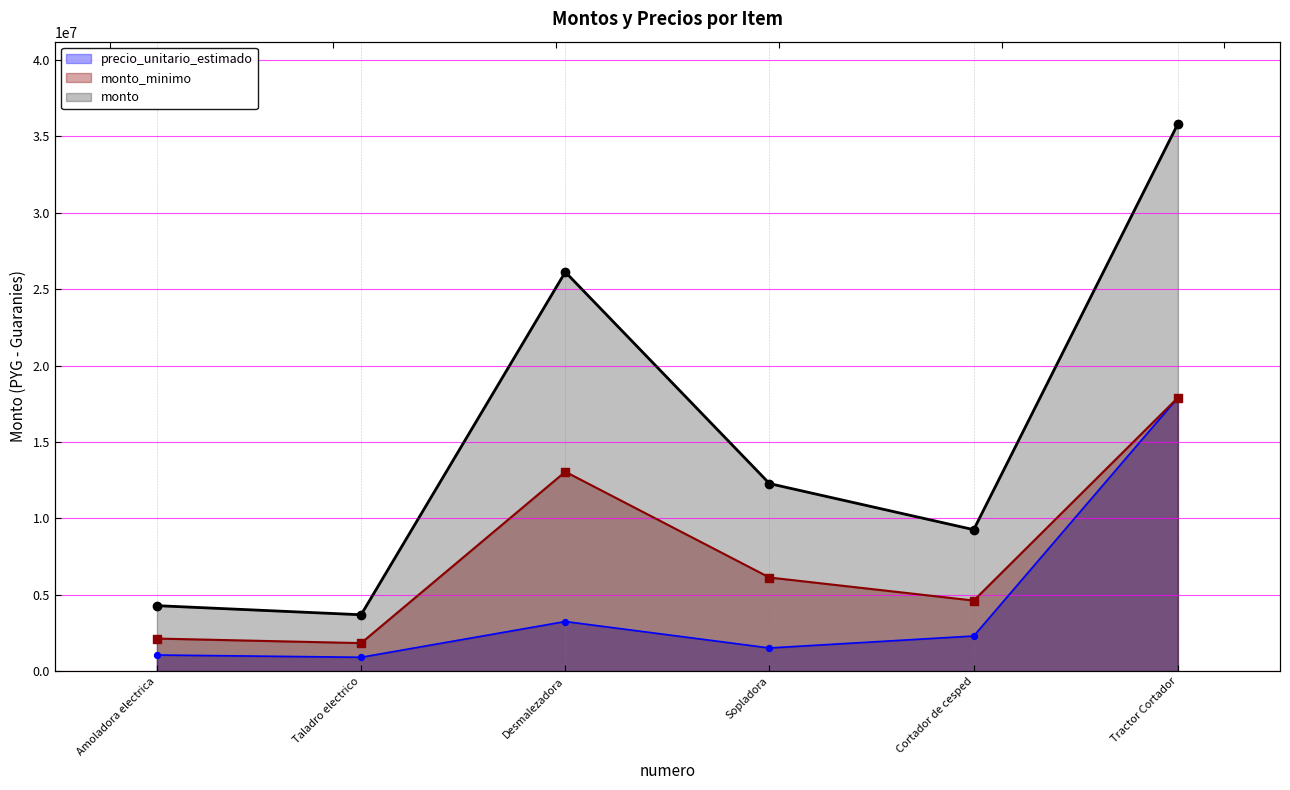

What is the total value across all series at Cortador de cesped?

16219000